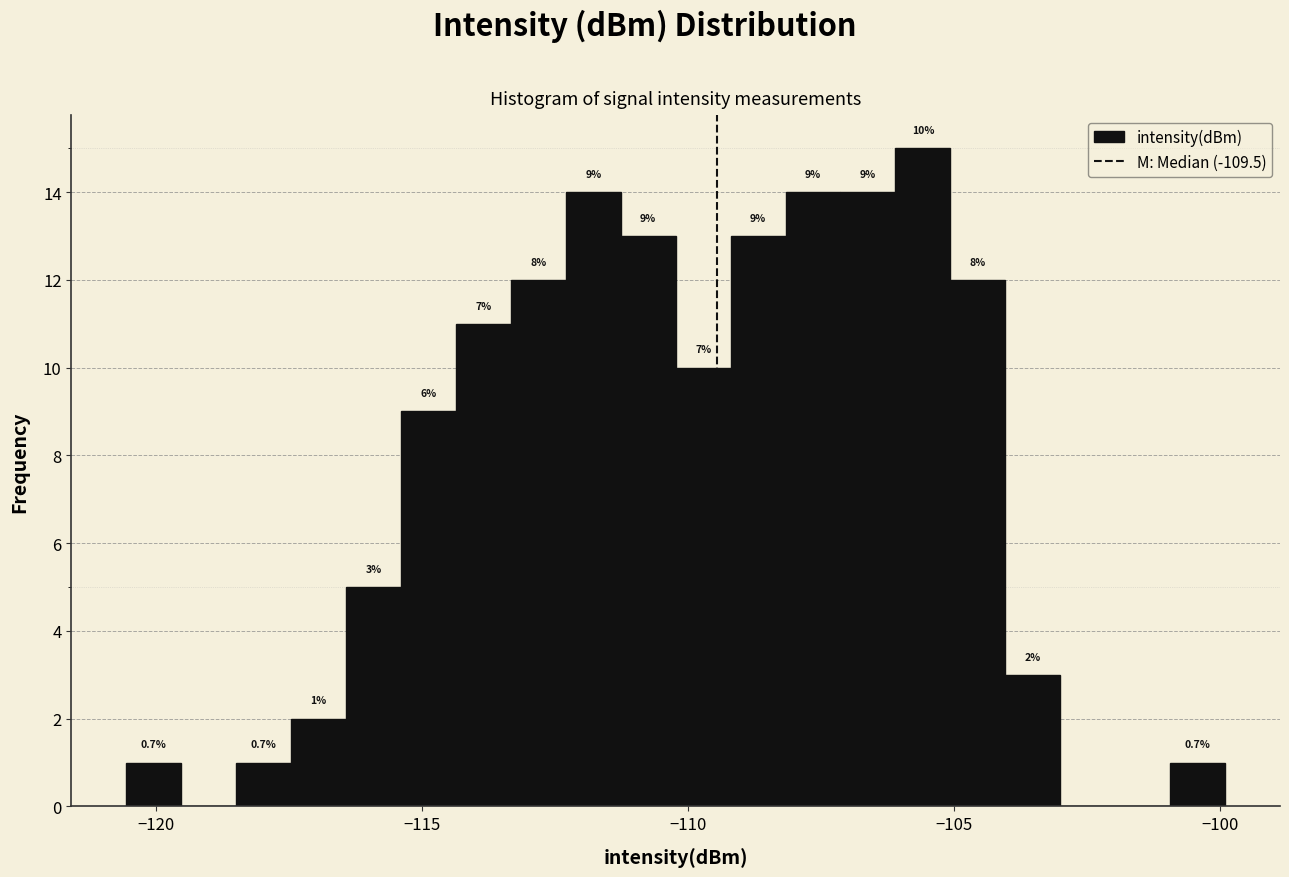

Around what value on the x-axis is the tallest bar? Give the approximate position of its centre, as read against the axis.

-105.5